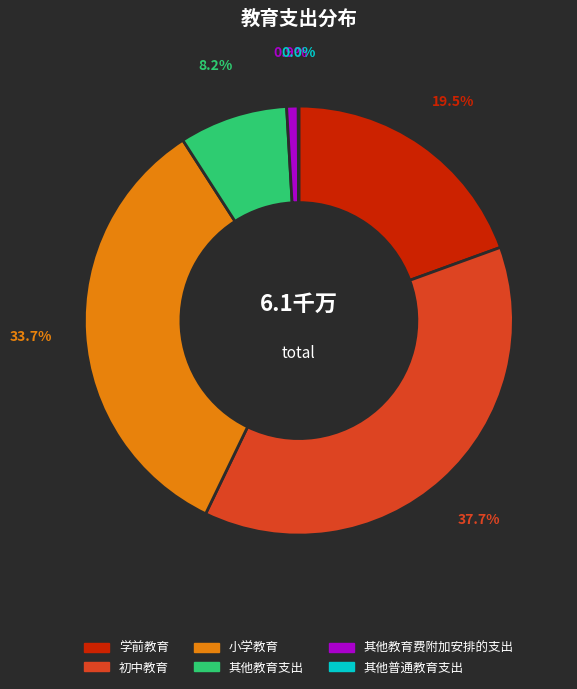

Is it true that 其他教育费附加安排的支出 is 10% of the pie?

False